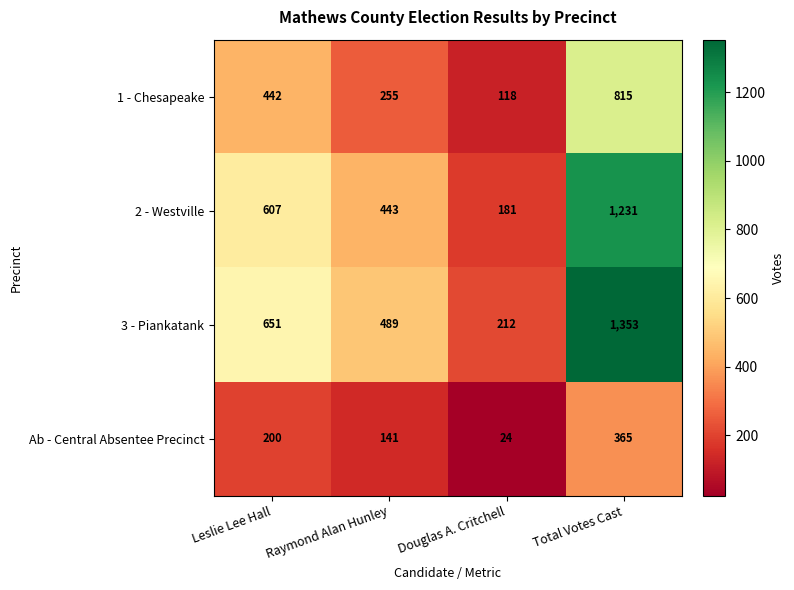

Which label corresponds to the largest value in the chart?

Total Votes Cast